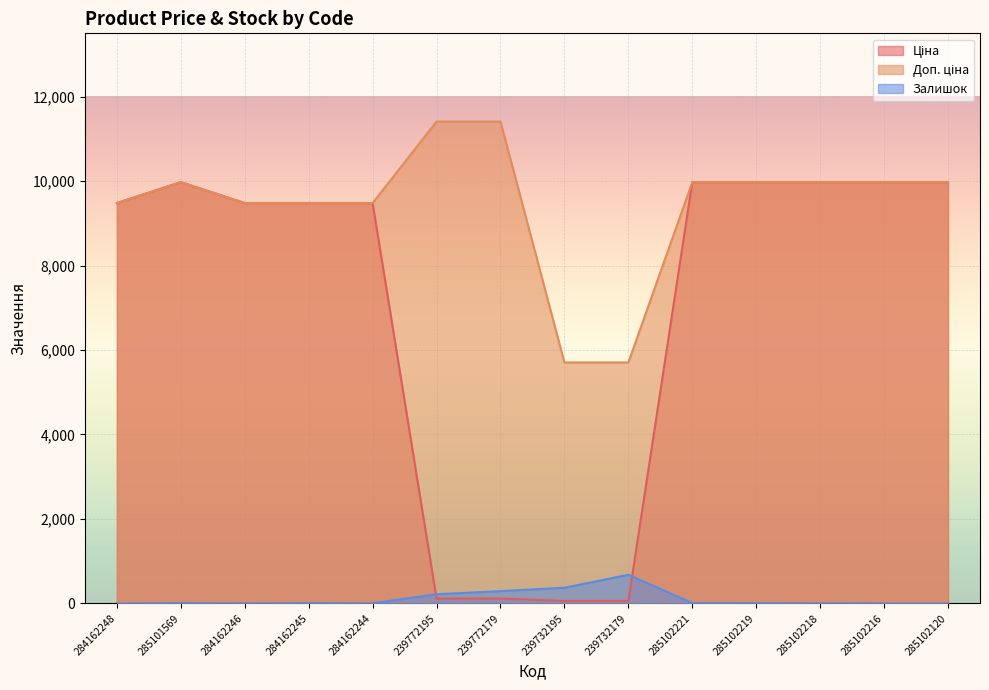

True or false: Залишок and Доп. ціна cross at least once.

False